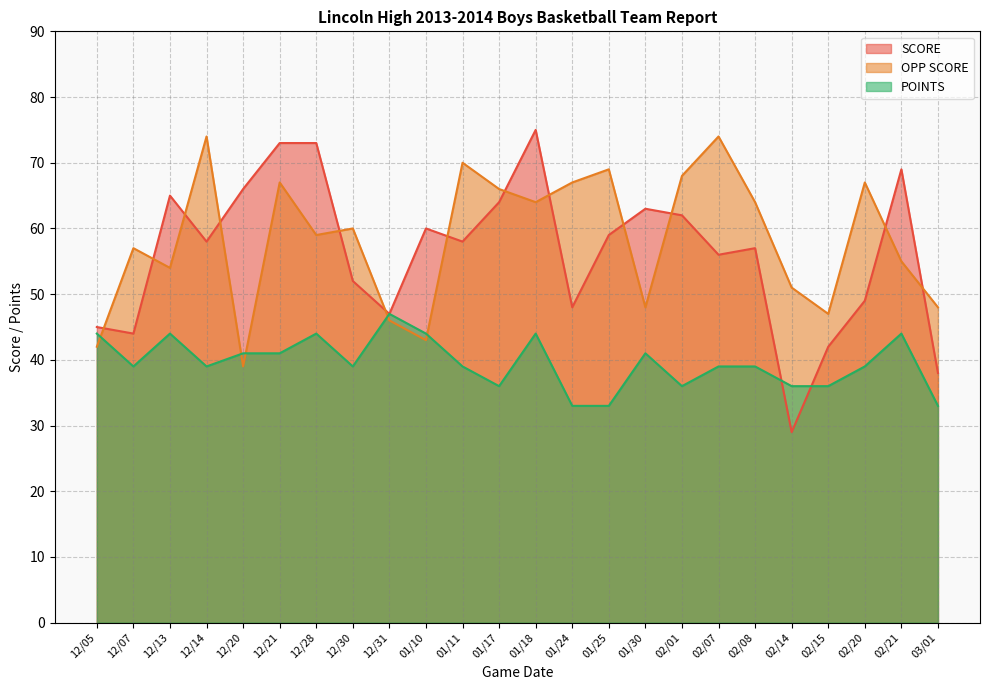

How many lines are shown in the chart?

3